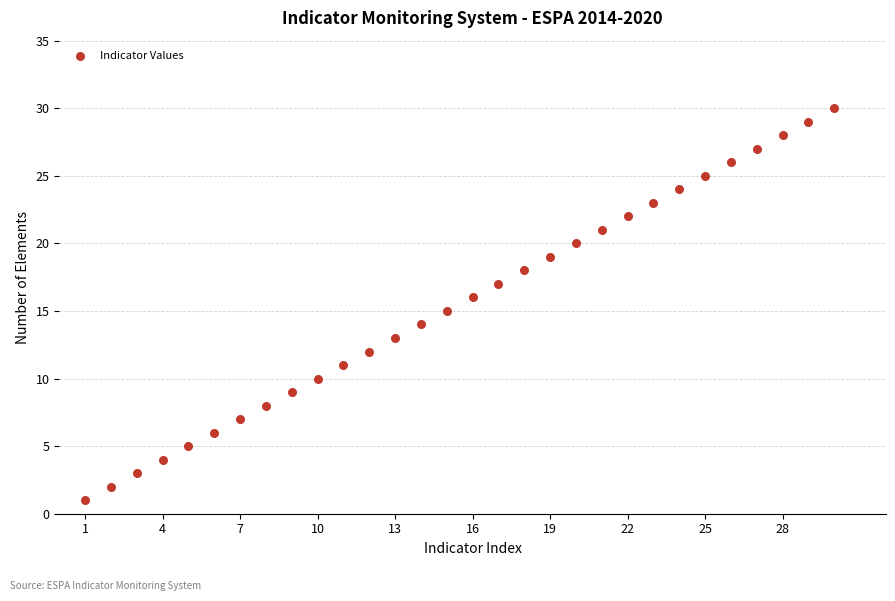

What is the range of X values (max minus min)?

29